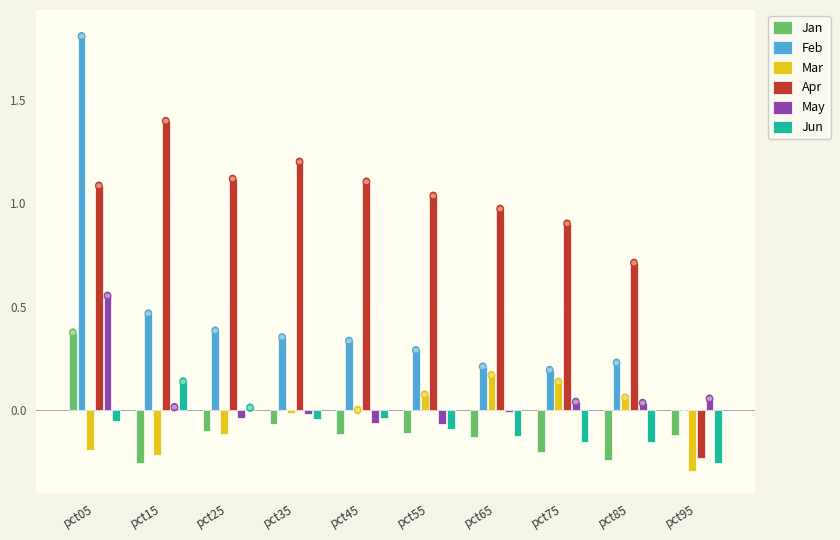

How many groups of bars are there?

10